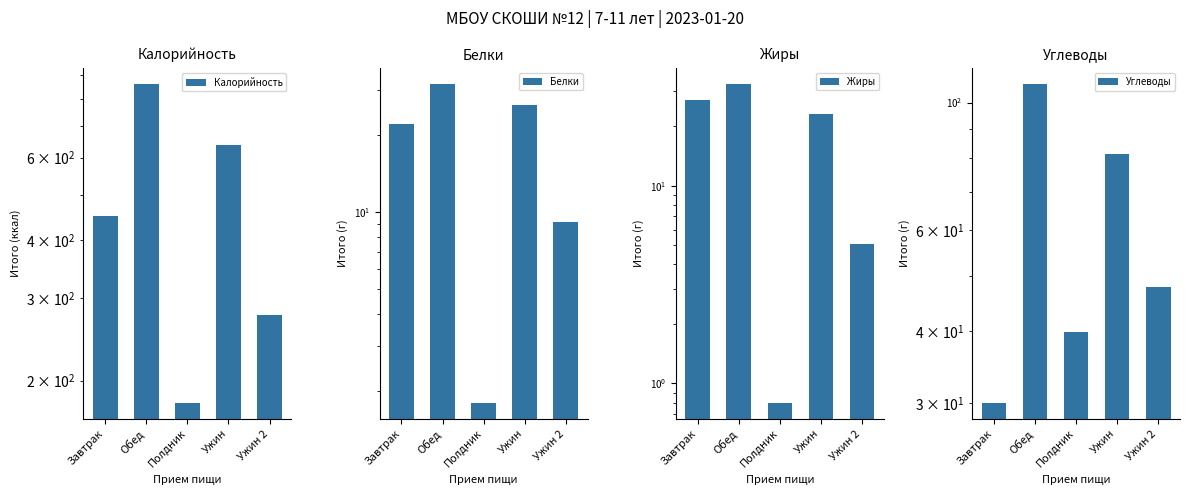

Count the number of data series in this chart.

4